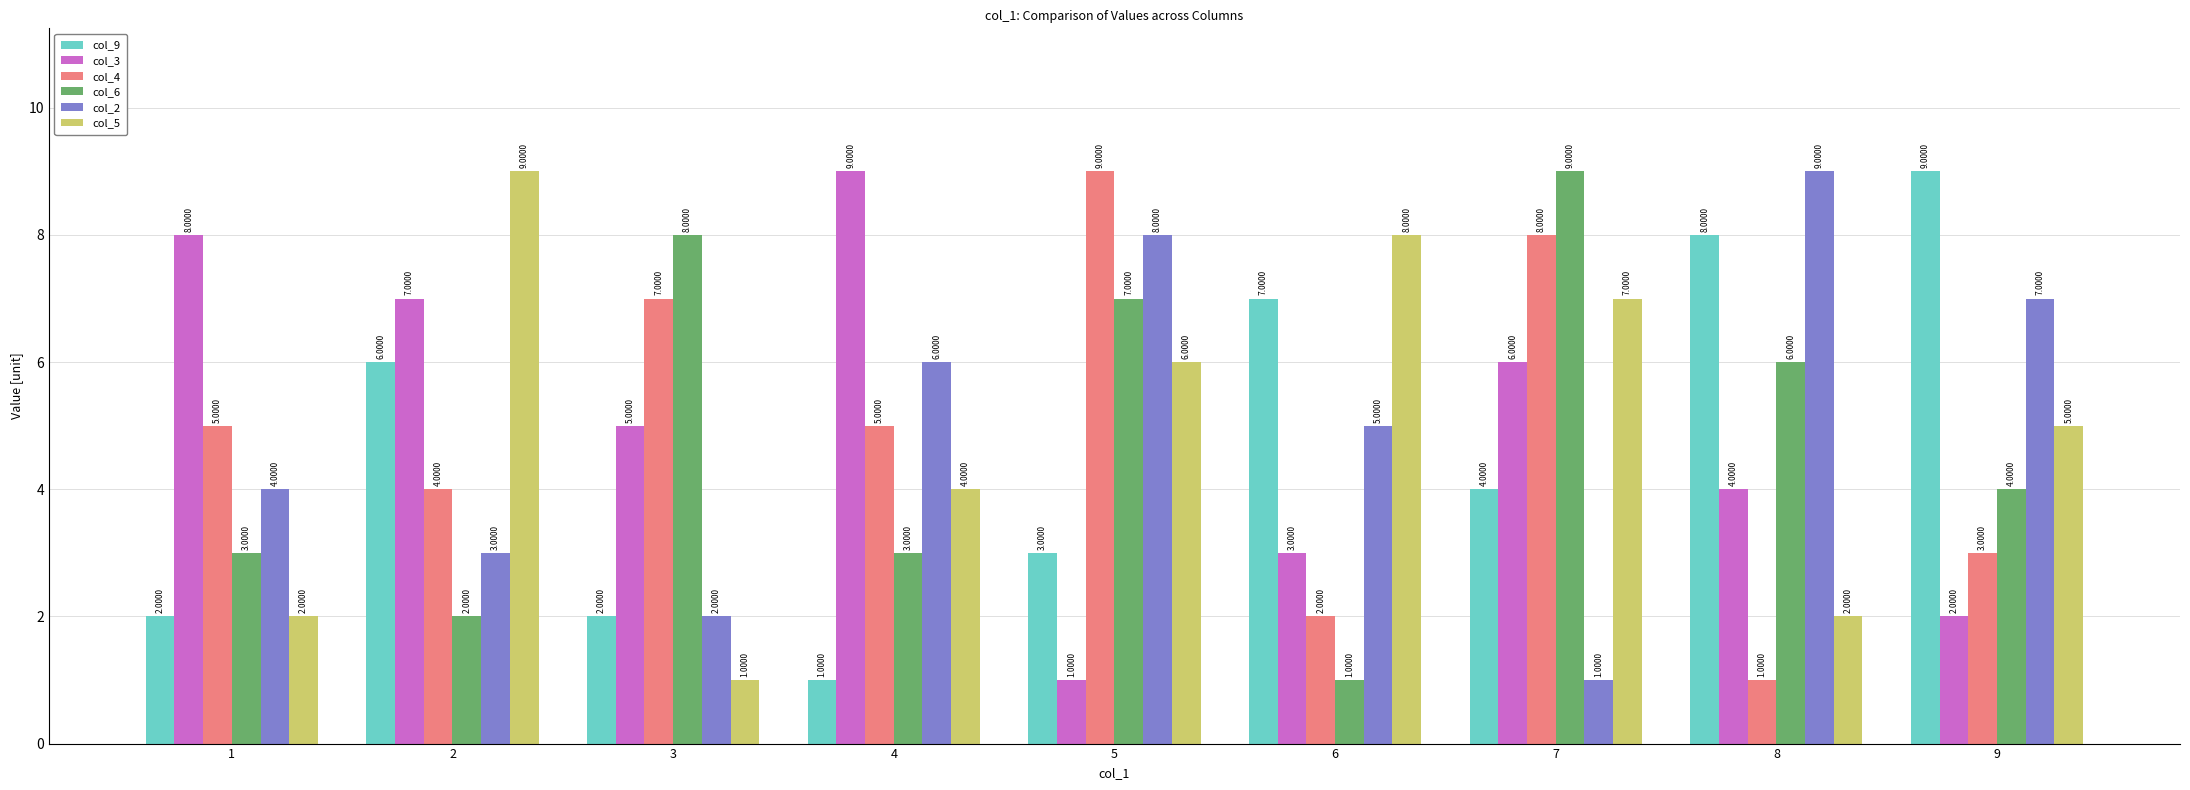

What is the maximum value for col_9?

9